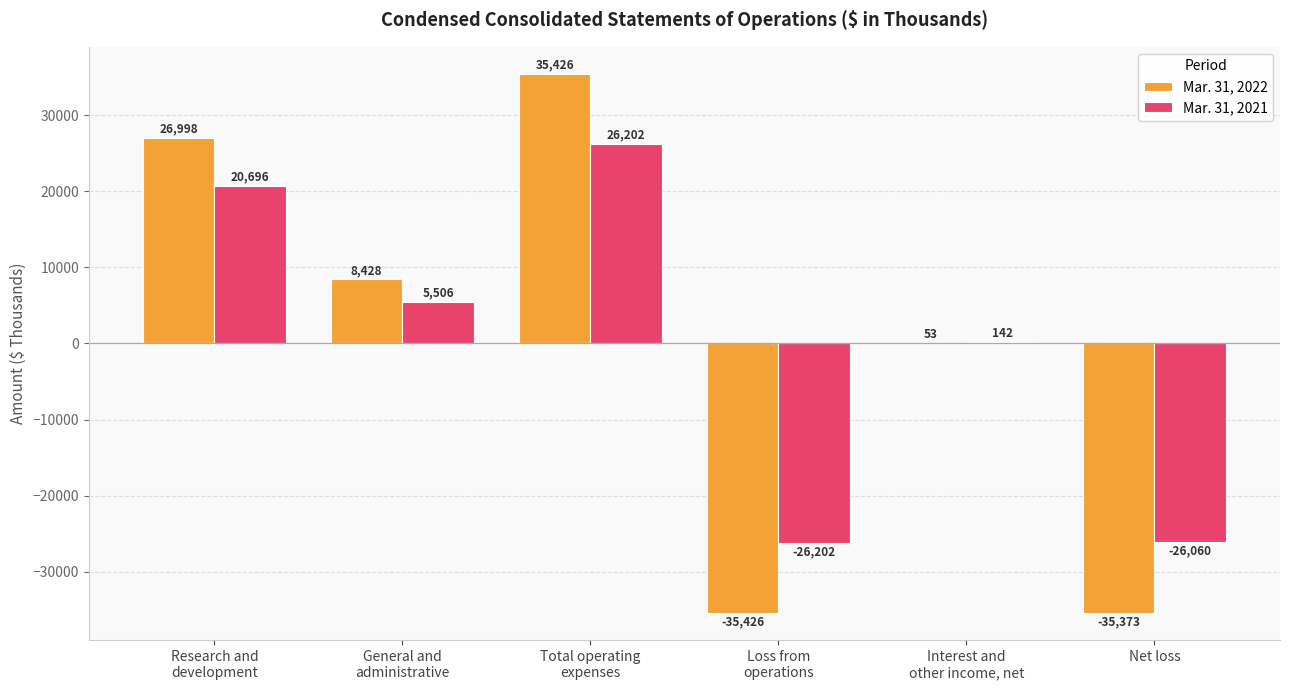

Between General and
administrative and Net loss, which series saw the biggest shift?

Mar. 31, 2022